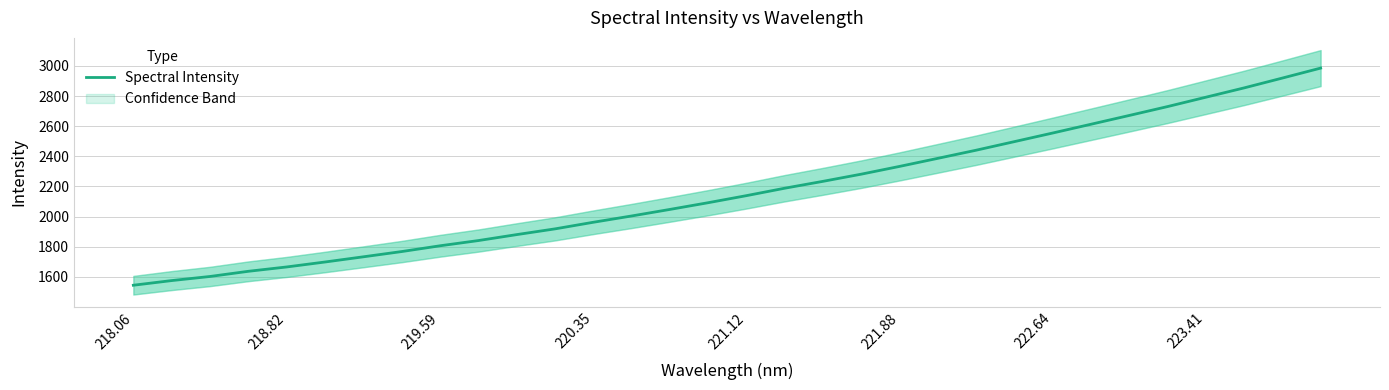

True or false: Spectral Intensity has a value of 1962.5 at 220.35.

True